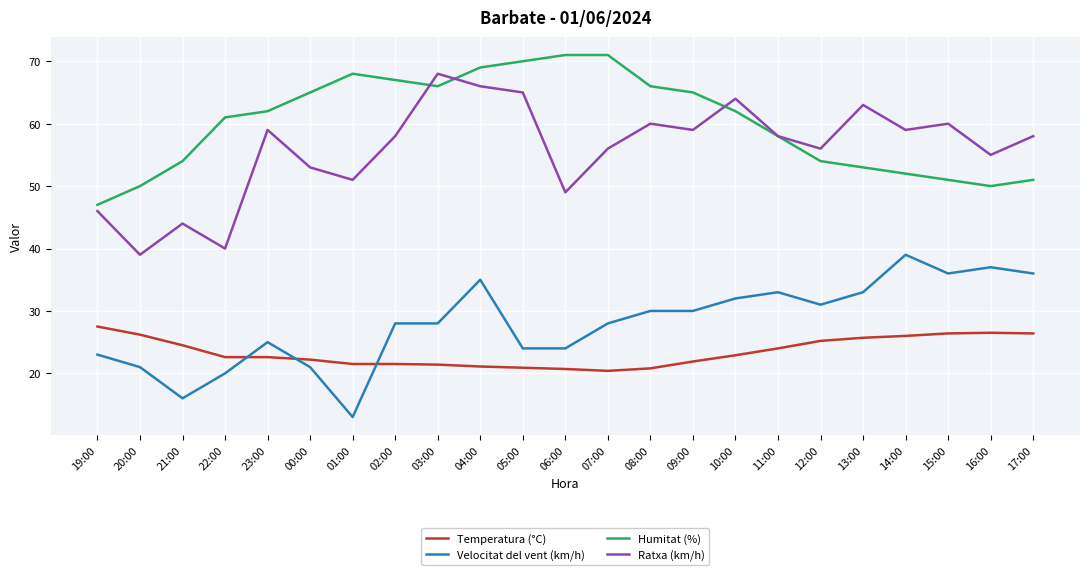

What is the difference between the maximum and second lowest values in the Ratxa (km/h) series?

28.0